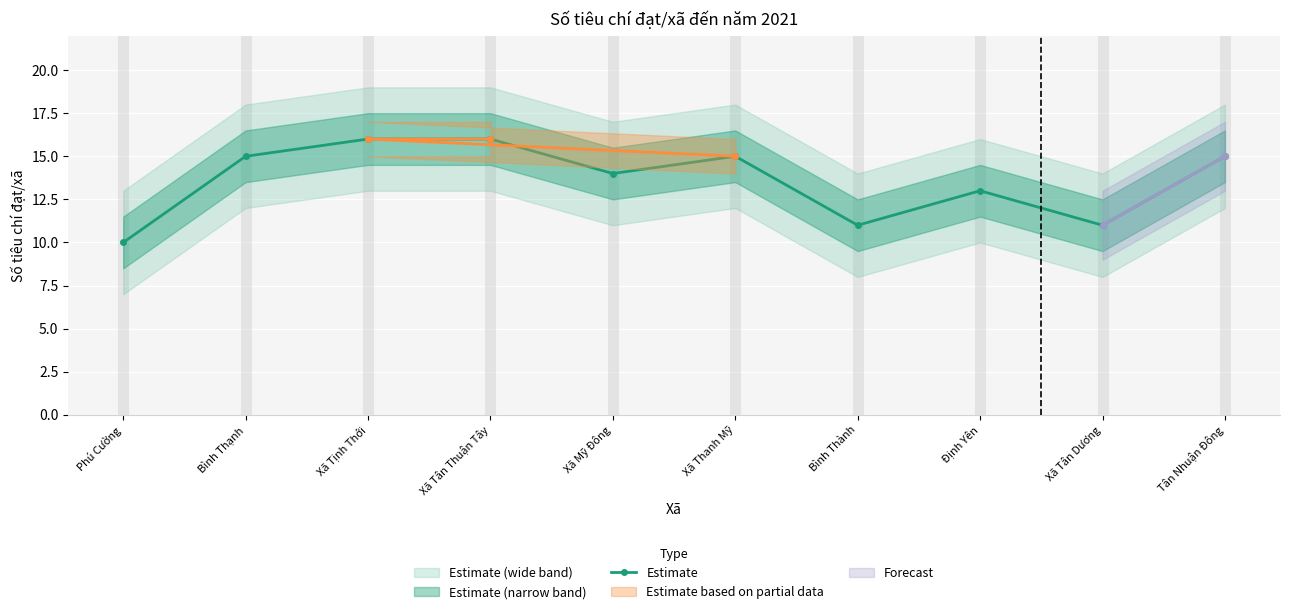

How many values exceed 15?

2